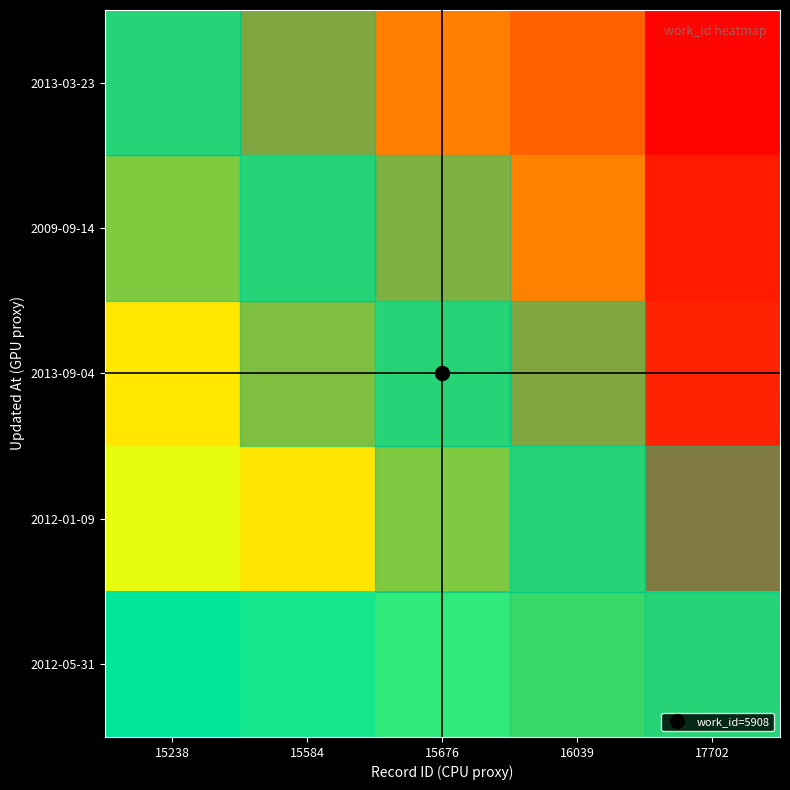

What is the maximum value shown in the chart?

1.2